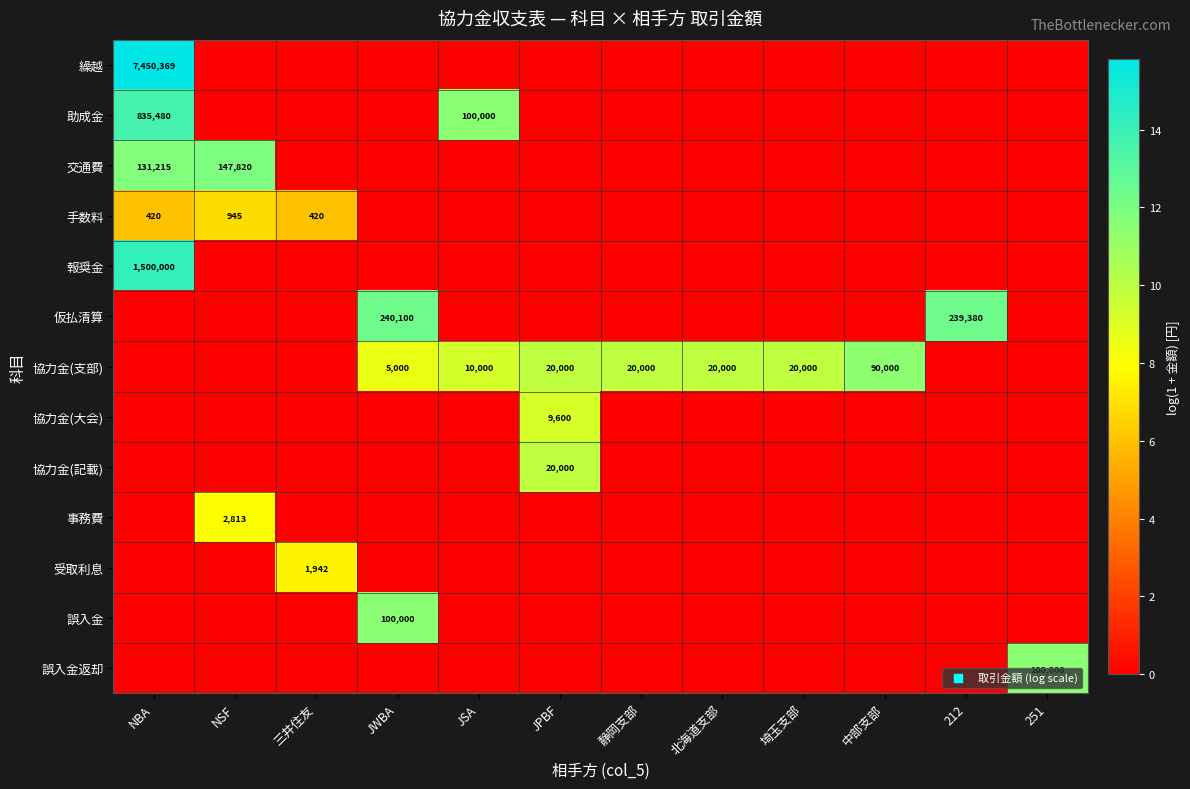

At how many categories does at least one series exceed 12?

3